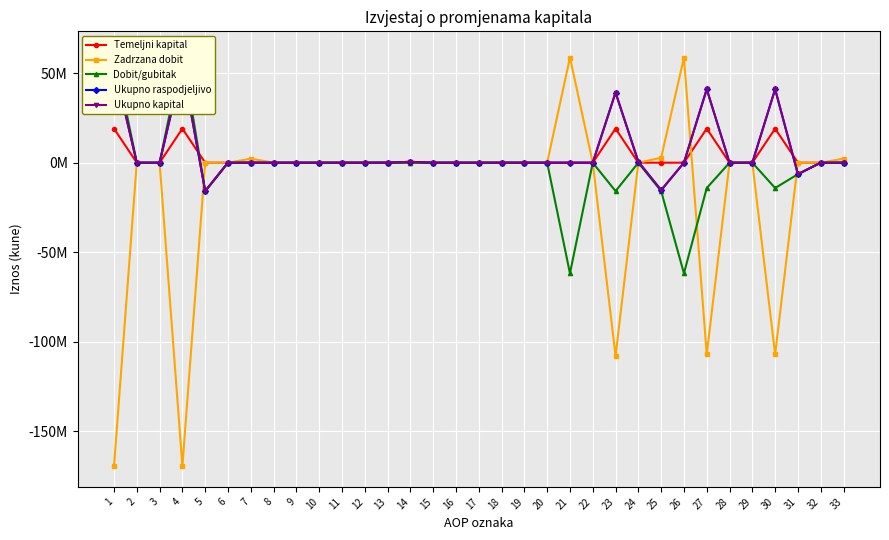

What is the sum of all Zadrzana dobit values?

-535578712